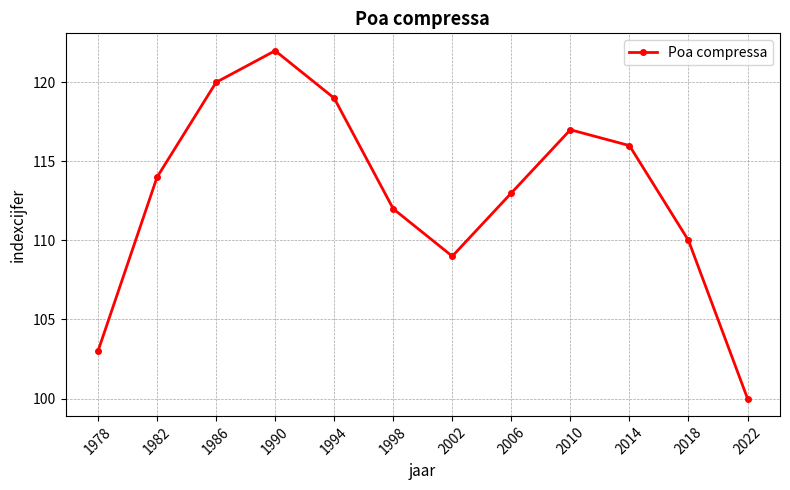

Which has a higher value, 1990 or 2014?

1990